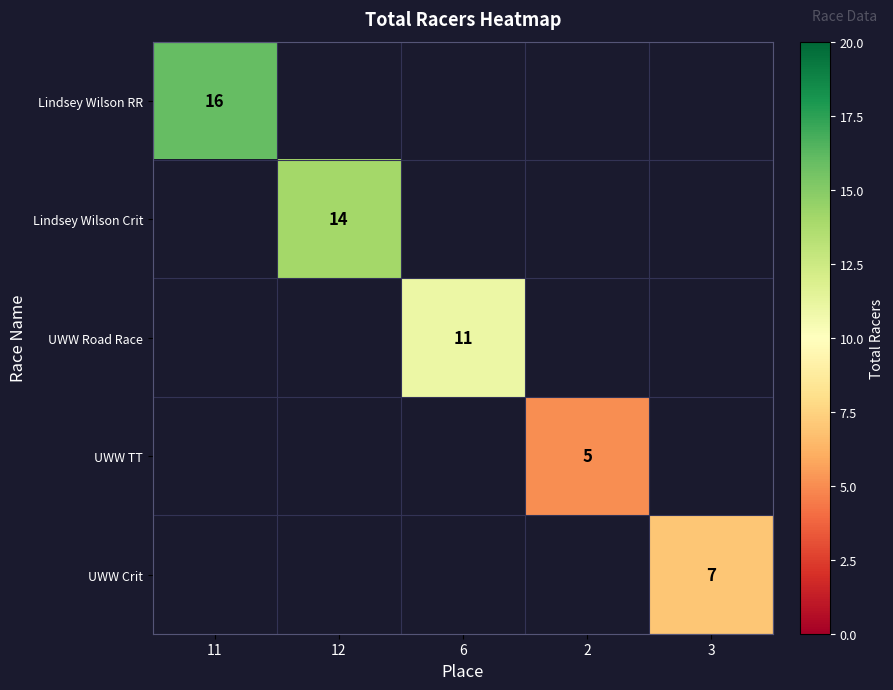

What is the maximum value shown in the chart?

16.0